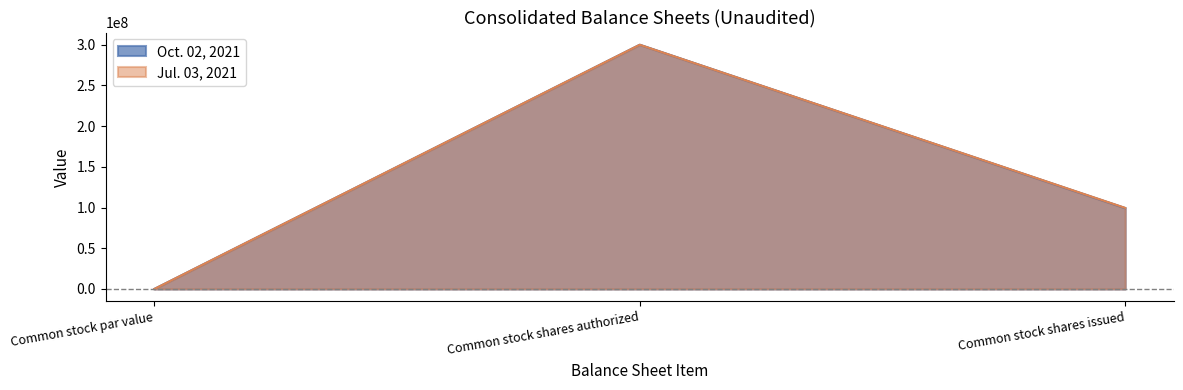

List the labels in order of Jul. 03, 2021 value, largest first.

Common stock shares authorized, Common stock shares issued, Common stock par value